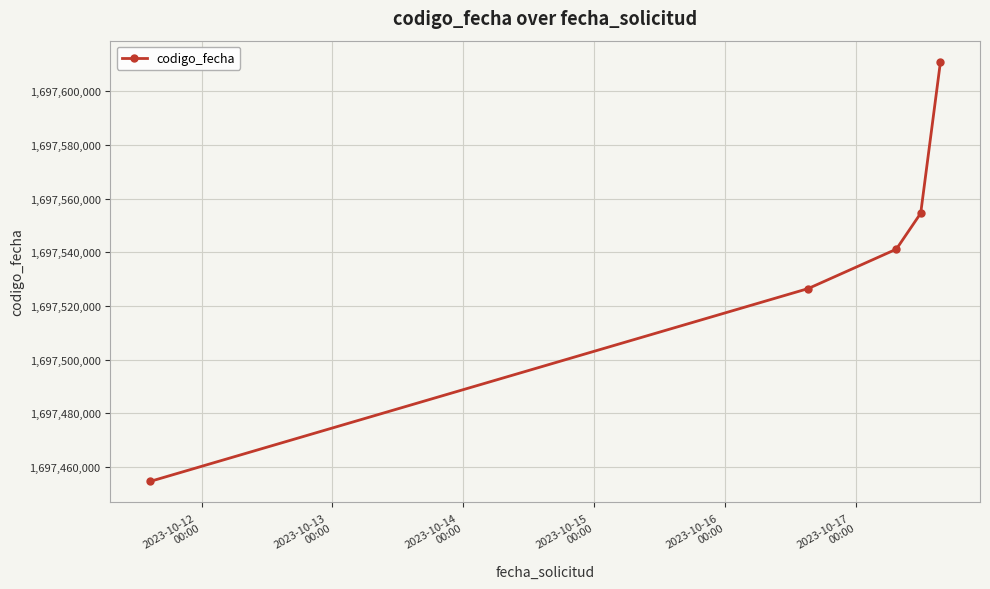

True or false: there are more than 1 points higher than both neighbors.

False